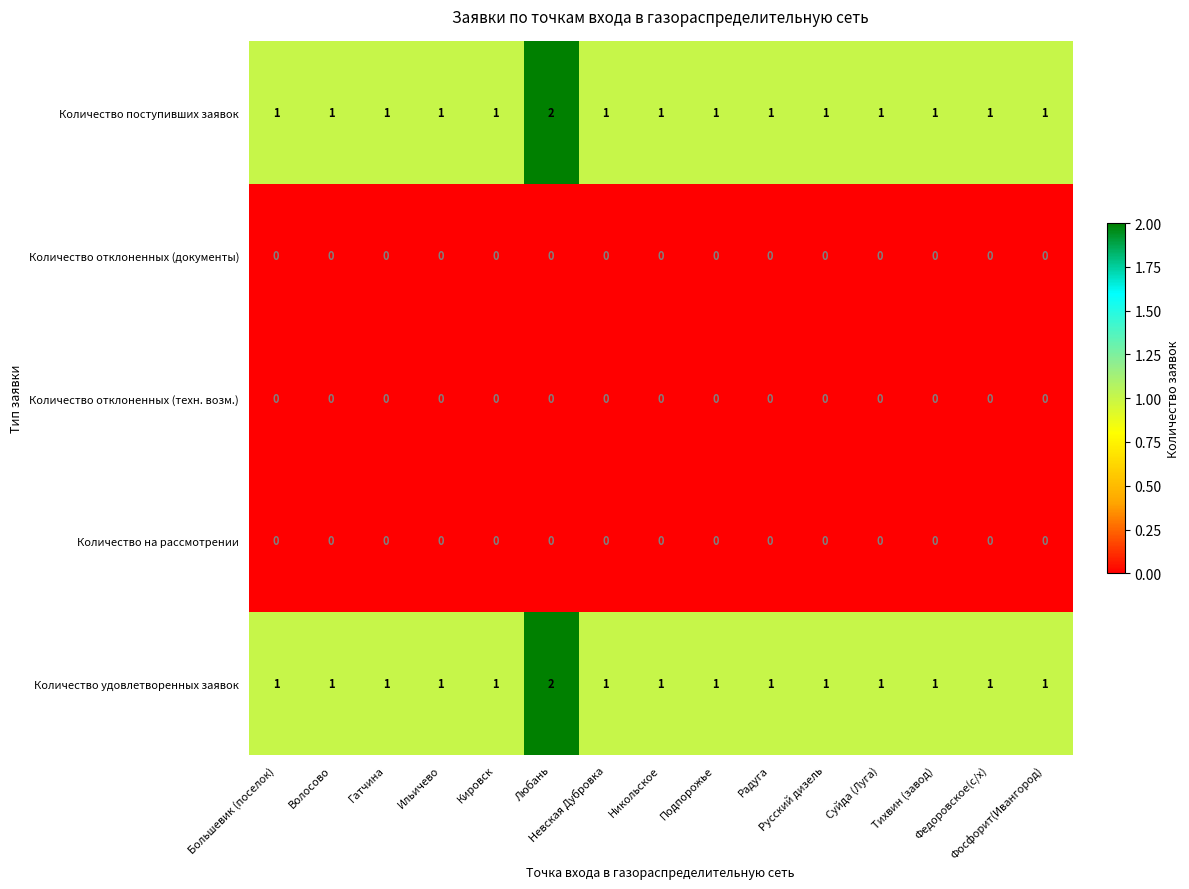

What is the sum of all Количество удовлетворенных заявок values?

16